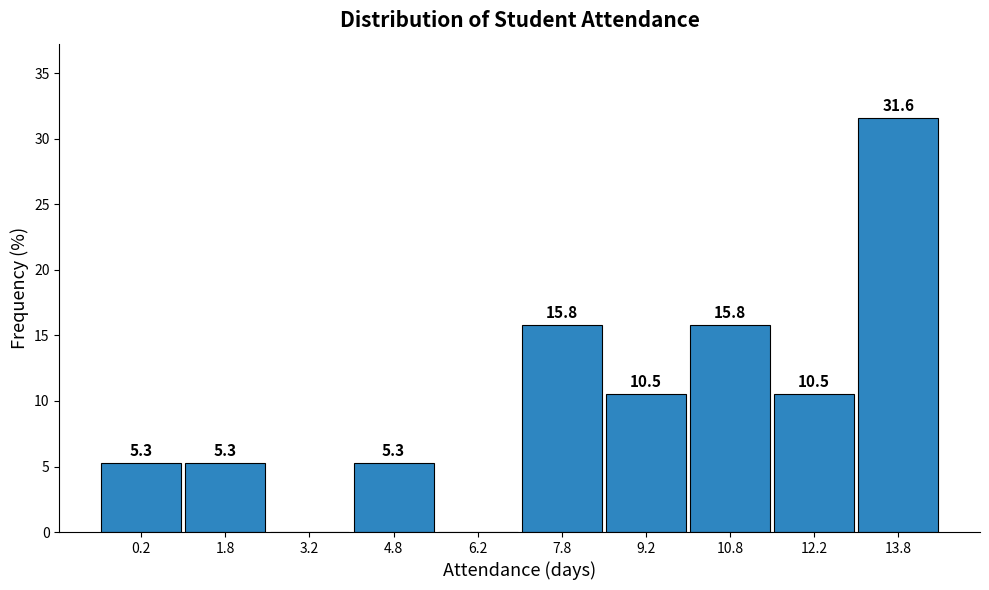

Over which range of the x-axis is the bar tallest?

13.0 to 14.5